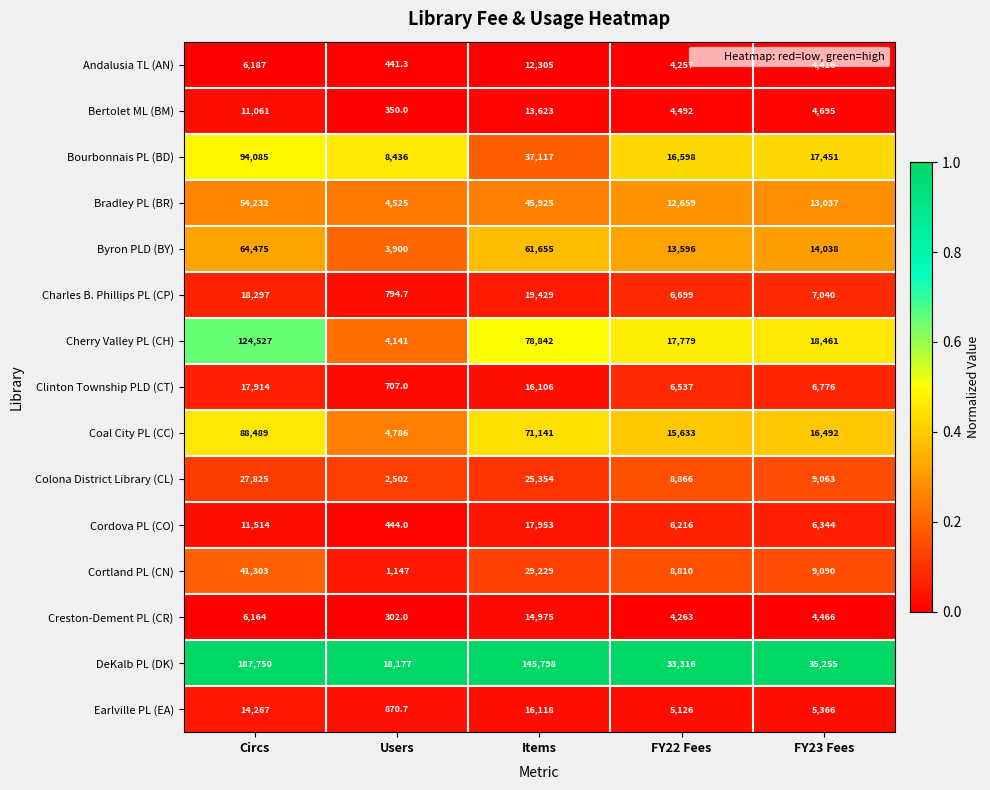

What is the difference between the Creston-Dement PL (CR) values at Users and Items?

14673.0